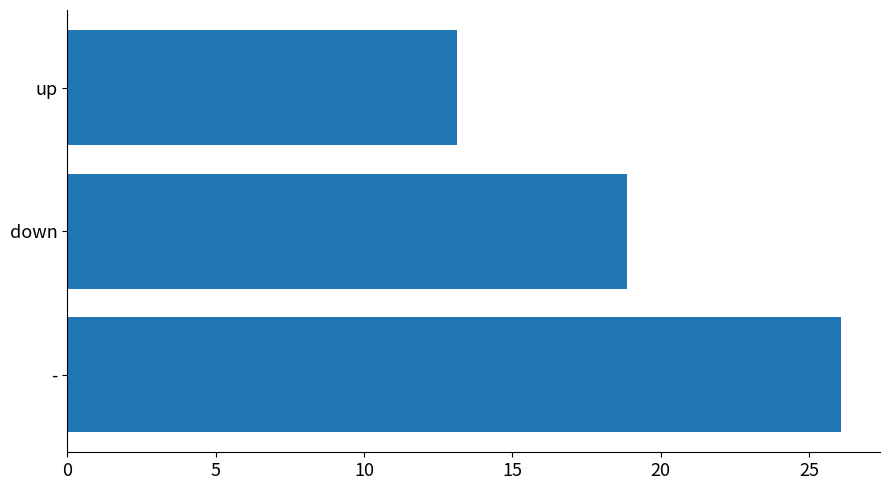

What is the smallest value displayed?

13.1